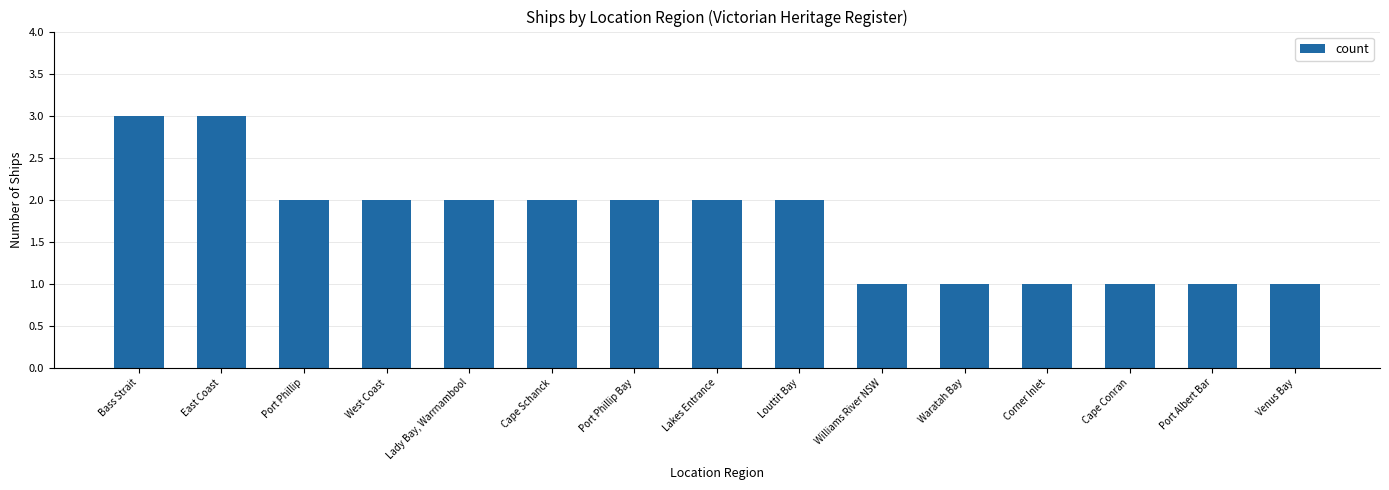

What is the label of the 3rd bar from the left?

Port Phillip